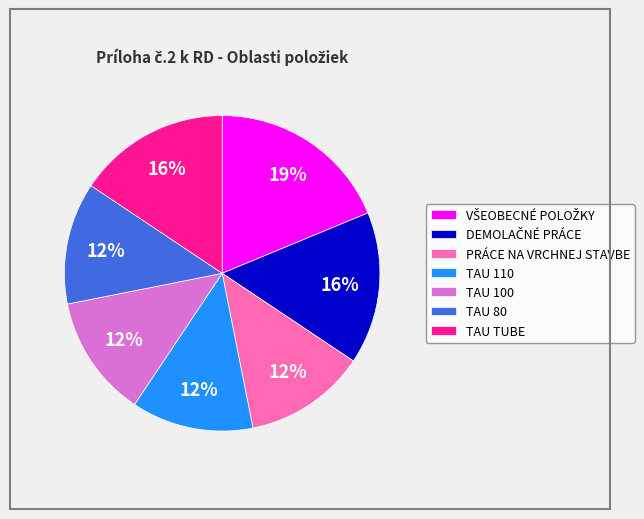

What percentage is the TAU TUBE slice, to the nearest percent?

16%